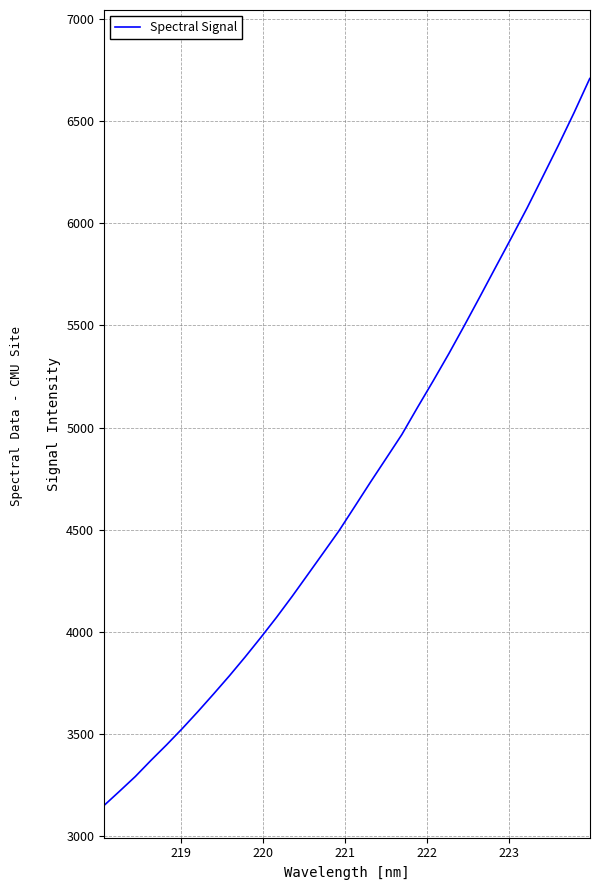

What is the difference between the maximum and minimum values?

3559.0